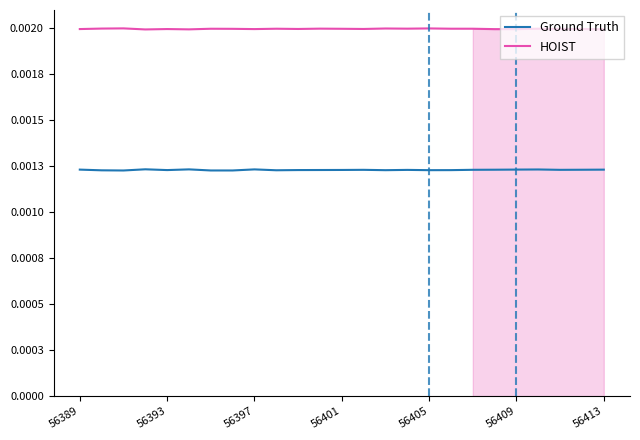

True or false: Ground Truth and HOIST cross at least once.

False